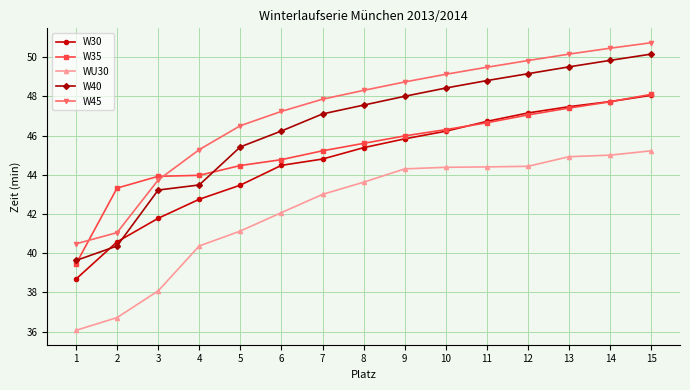

Read the W30 value at 14.

47.7